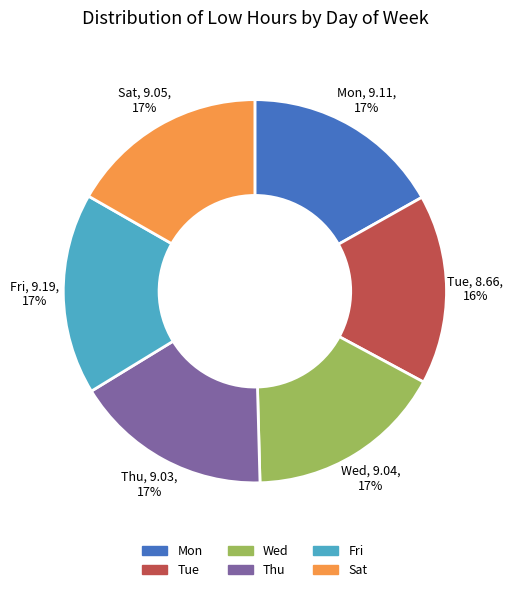

To the nearest percent, what is the difference between the largest and smallest slice percentages?

1%